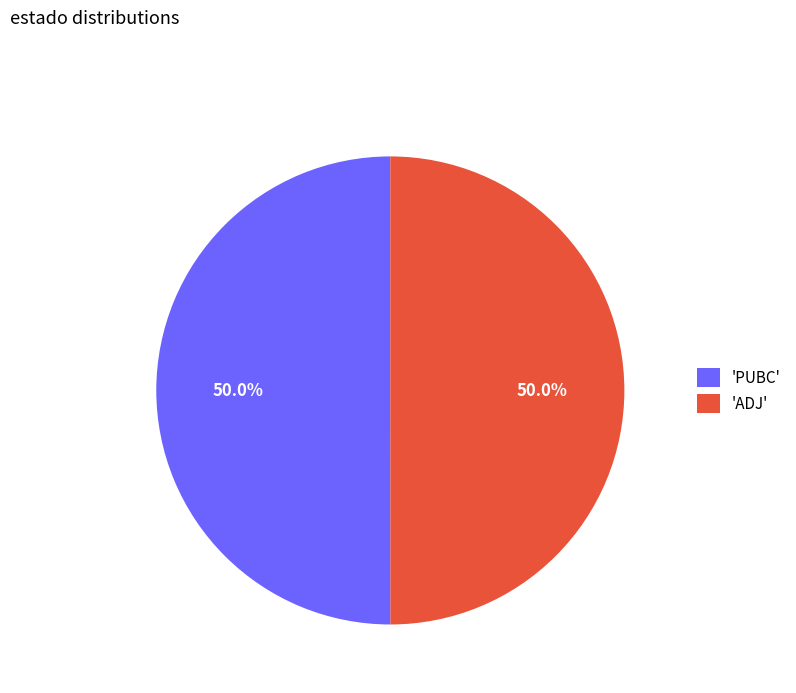

Approximately how many times larger is the value at 'PUBC' compared to 'ADJ'?

1.0